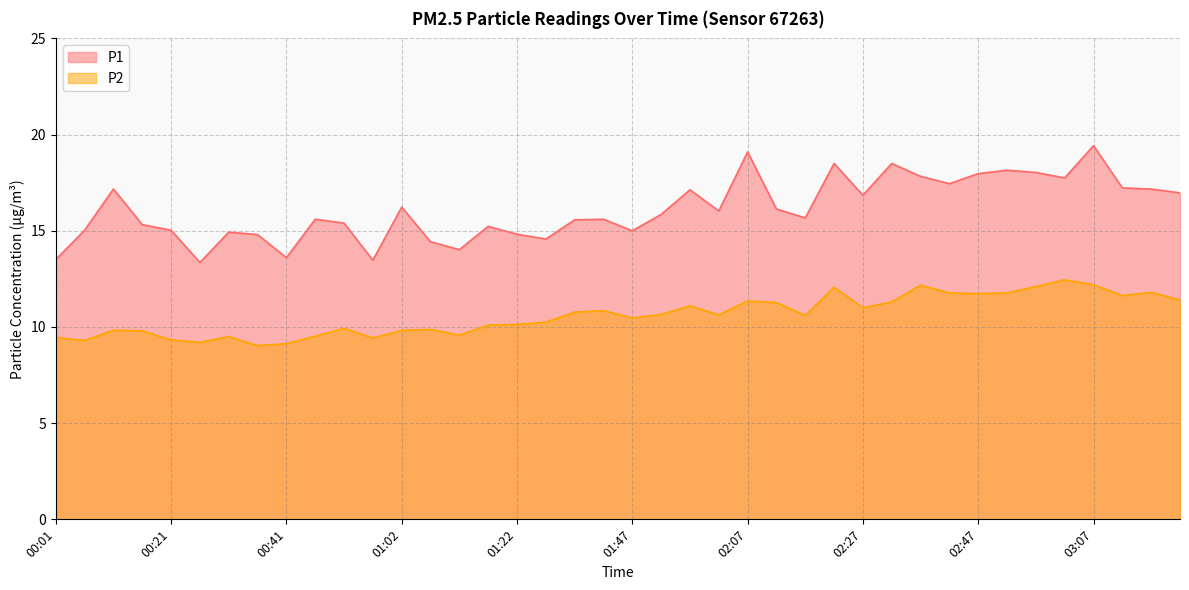

Reading left to right, what are all the values shown in this chart?

P1: 00:01=13.5	00:06=15.0	00:11=17.2	00:16=15.3	00:21=15.0	00:26=13.3	00:31=14.9	00:36=14.8	00:41=13.6	00:46=15.6	00:51=15.4	00:56=13.5	01:02=16.2	01:07=14.4	01:12=14.0	01:17=15.2	01:22=14.8	01:27=14.6	01:37=15.6	01:42=15.6	01:47=15.0	01:52=15.8	01:57=17.1	02:02=16.0	02:07=19.1	02:12=16.1	02:17=15.7	02:22=18.5	02:27=16.9	02:32=18.5	02:37=17.8	02:42=17.4	02:47=18.0	02:52=18.1	02:57=18.0	03:02=17.8	03:07=19.4	03:12=17.2	03:17=17.2	03:22=17.0
P2: 00:01=9.4	00:06=9.3	00:11=9.8	00:16=9.8	00:21=9.3	00:26=9.2	00:31=9.5	00:36=9.0	00:41=9.1	00:46=9.5	00:51=9.9	00:56=9.4	01:02=9.8	01:07=9.9	01:12=9.6	01:17=10.1	01:22=10.1	01:27=10.2	01:37=10.8	01:42=10.8	01:47=10.5	01:52=10.7	01:57=11.1	02:02=10.6	02:07=11.3	02:12=11.3	02:17=10.6	02:22=12.1	02:27=11.0	02:32=11.3	02:37=12.2	02:42=11.8	02:47=11.7	02:52=11.8	02:57=12.1	03:02=12.4	03:07=12.2	03:12=11.6	03:17=11.8	03:22=11.4